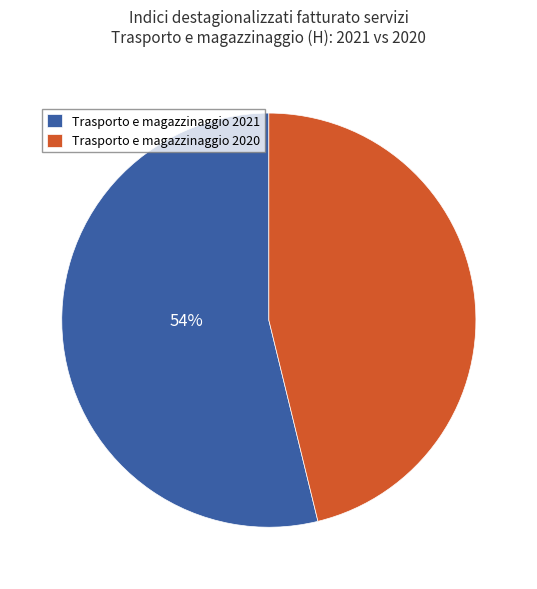

To the nearest percent, what portion does Trasporto e magazzinaggio 2020 represent?

46%